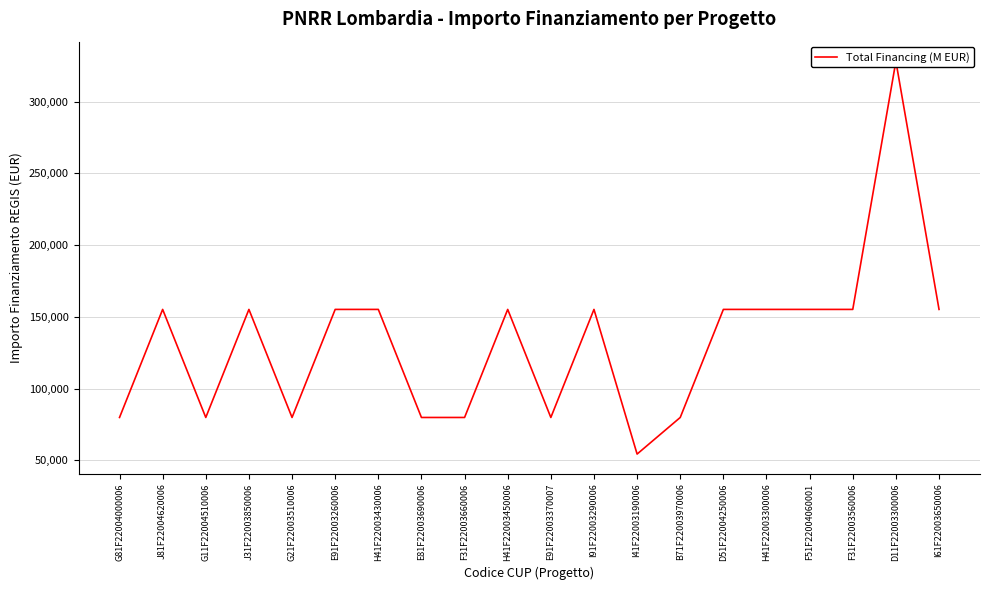

What is the difference between the maximum and minimum values?

273748